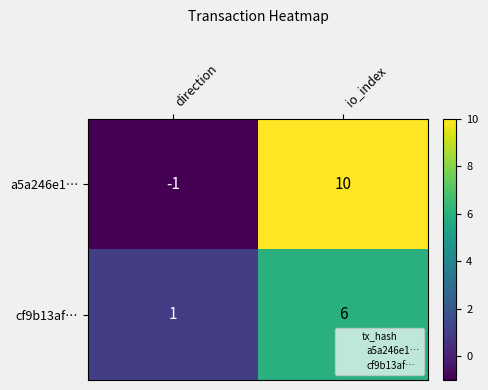

What is the sum of the a5a246e1… values at direction and io_index?

9